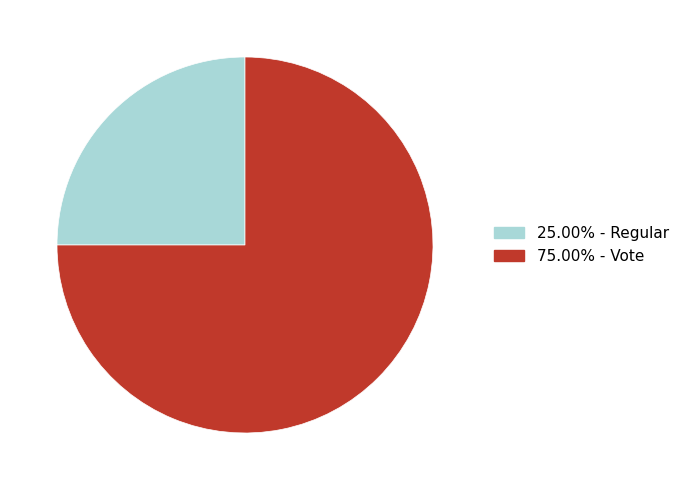

Is there a majority slice in this chart?

Yes